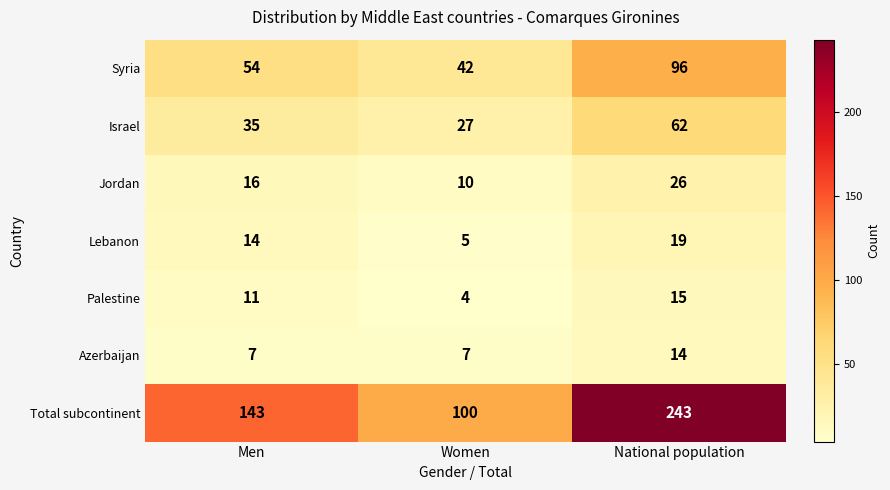

Which series has the largest total across all categories?

Total subcontinent